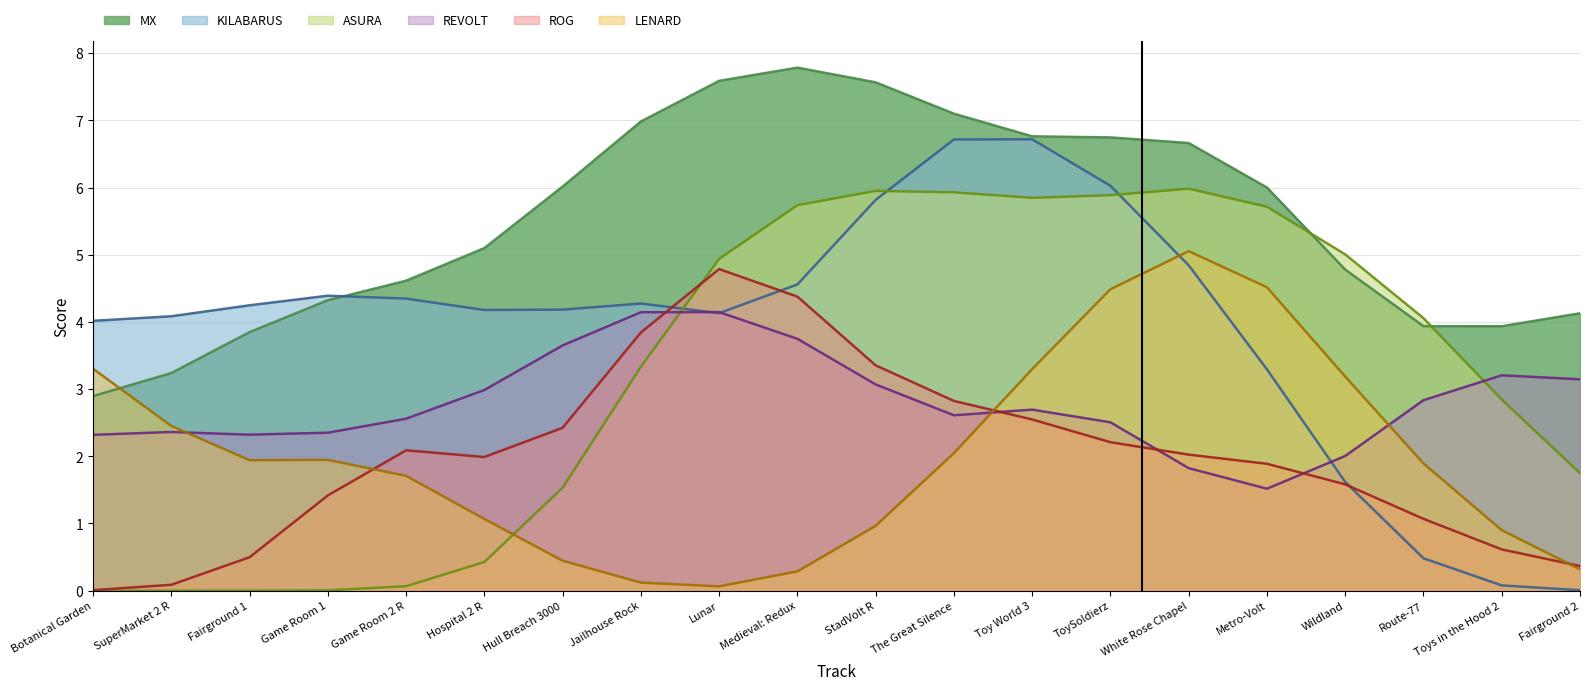

What is the difference between the ROG values at ToySoldierz and Wildland?

0.6